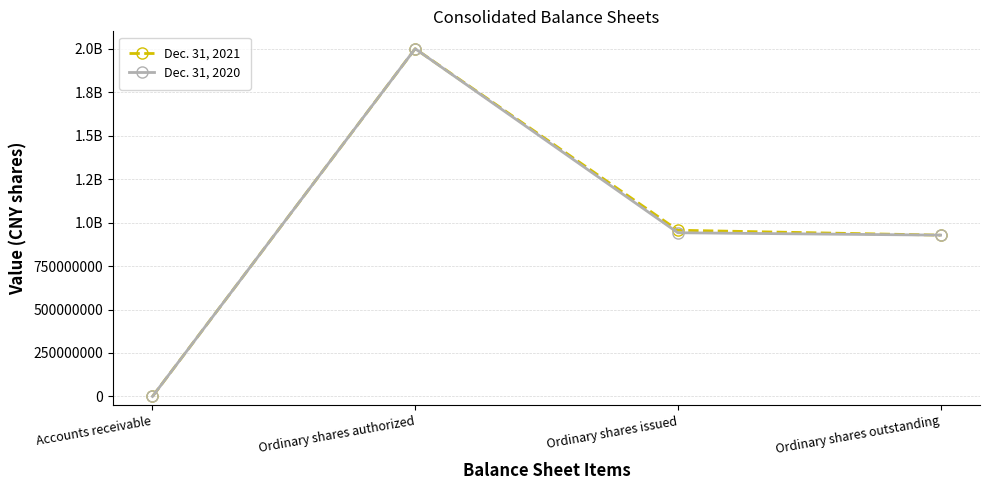

Reading left to right, list all the values displayed in this chart.

Dec. 31, 2021: 0	2000000000	955876116	927776552
Dec. 31, 2020: 0	2000000000	941450185	927776552